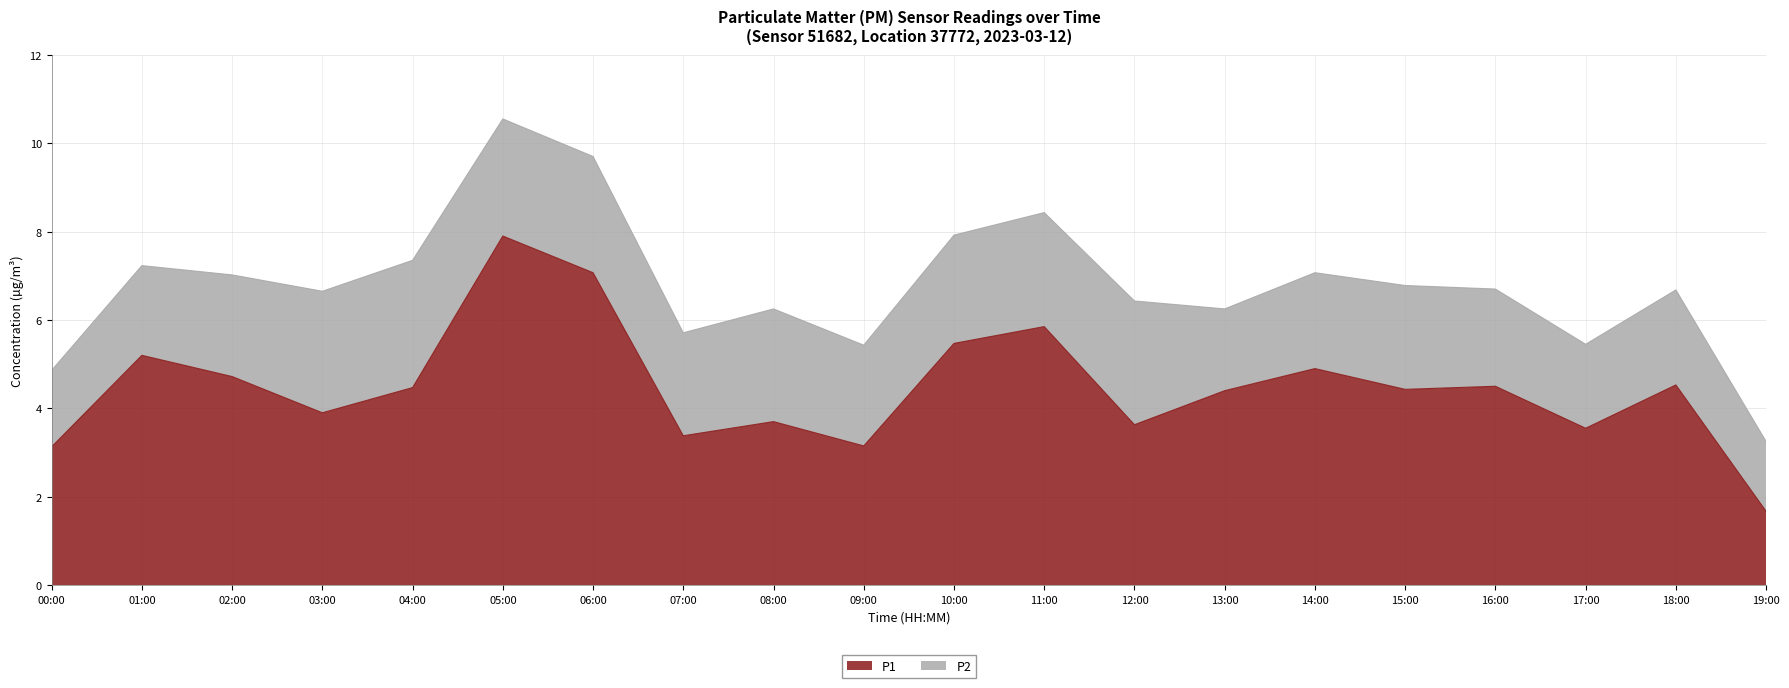

What is the difference between the maximum and minimum values?

6.2